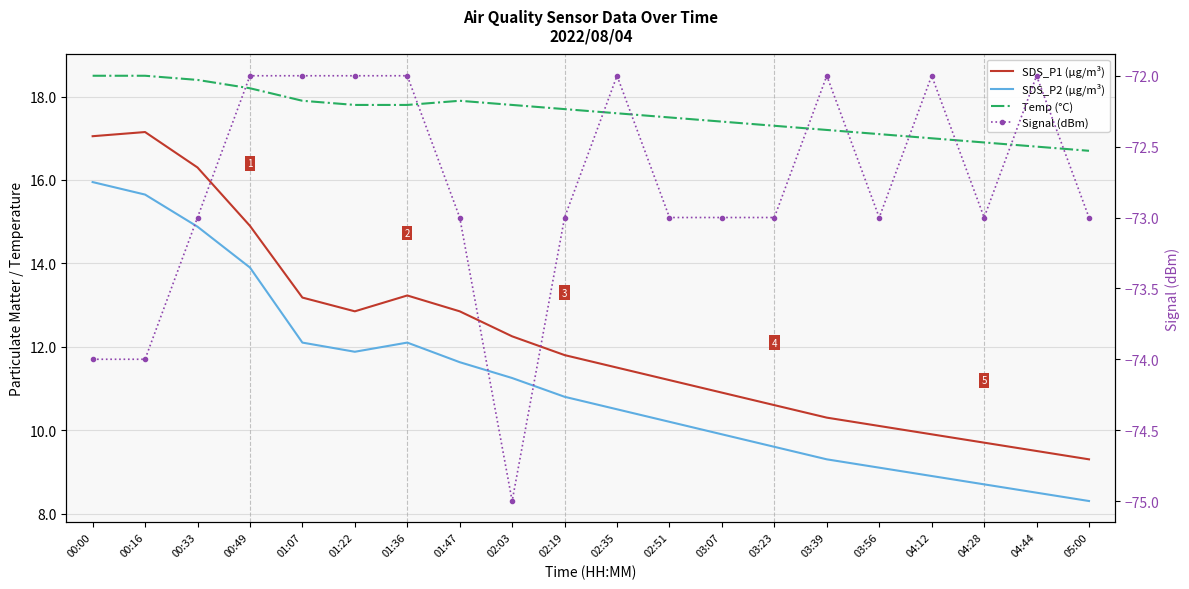

Rank the categories by Signal (dBm) value from lowest to highest.

02:03, 00:00, 00:16, 00:33, 01:47, 02:19, 02:51, 03:07, 03:23, 03:56, 04:28, 05:00, 00:49, 01:07, 01:22, 01:36, 02:35, 03:39, 04:12, 04:44